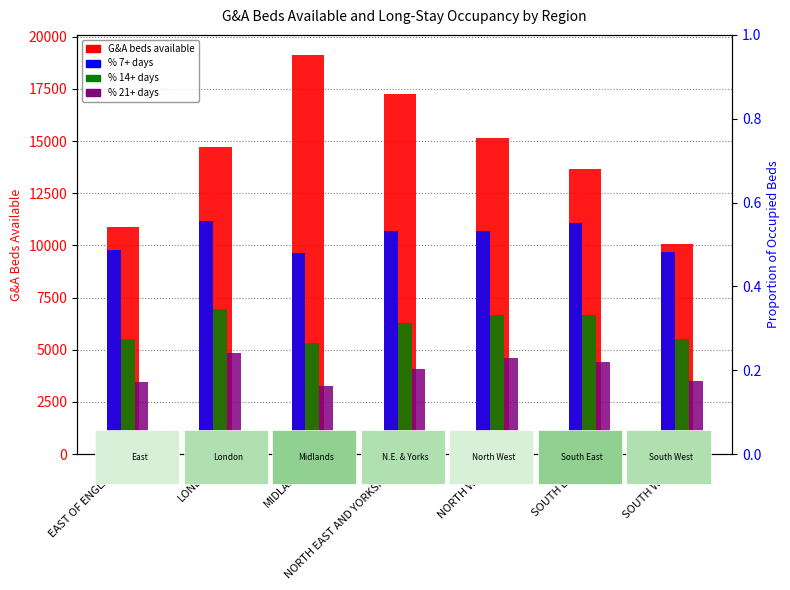

The % 7+ days series shows 0.9 at LONDON. True or false?

False